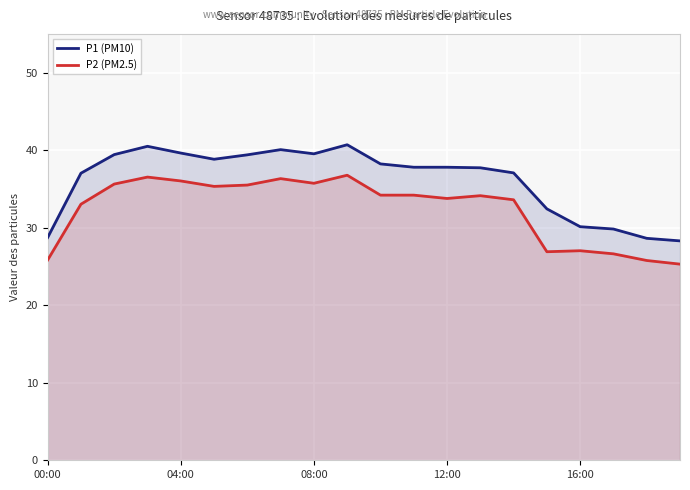

True or false: P2 (PM2.5) and P1 (PM10) cross at least once.

False